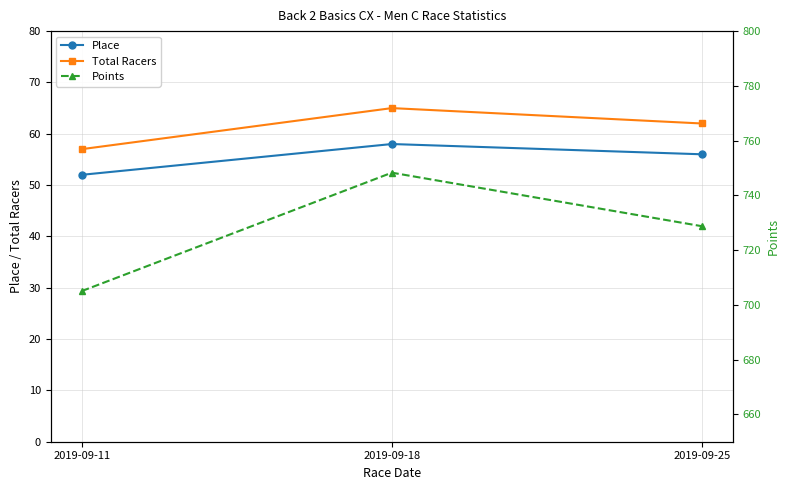

Where does the Place series first go above 56?

2019-09-18